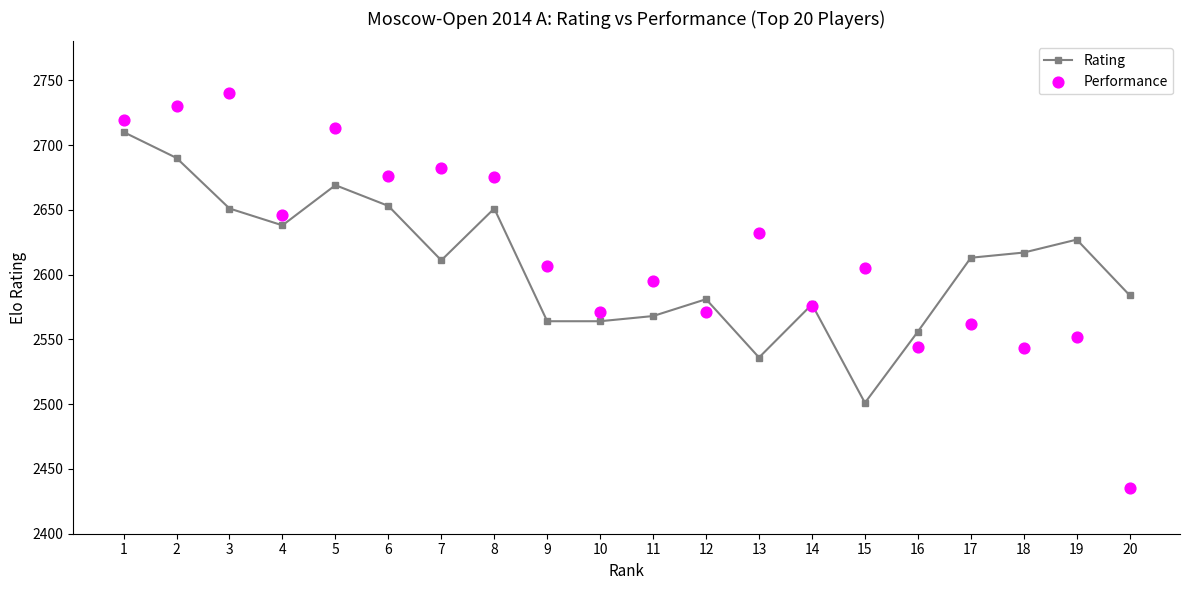

Which series has the widest spread of Y values?

Performance